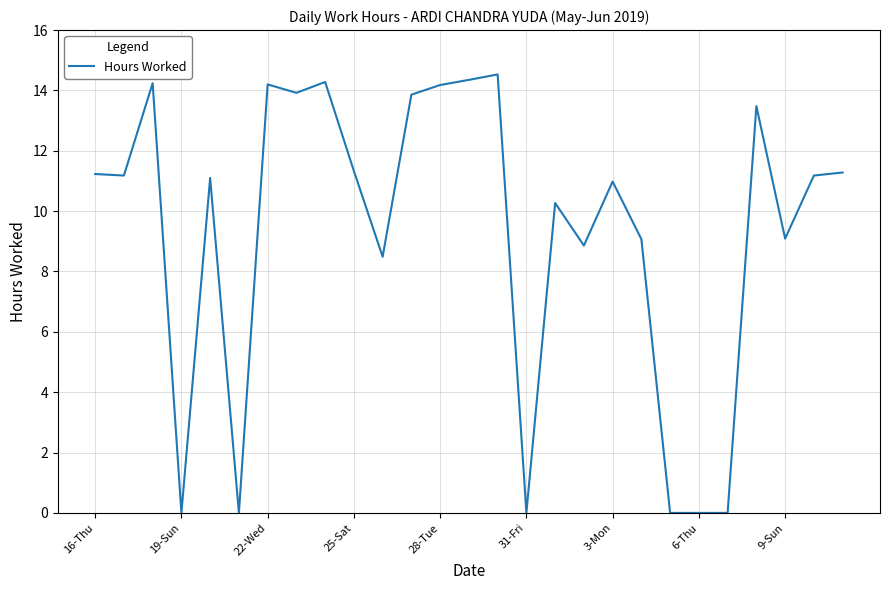

What is the greatest value displayed?

14.5